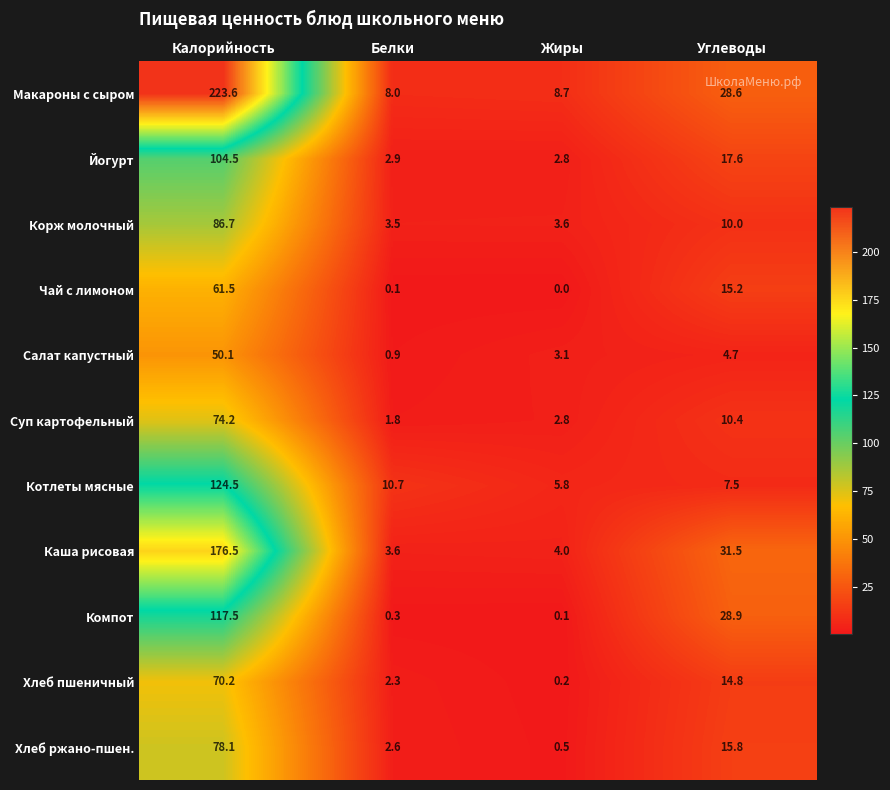

Between Белки and Жиры, which series saw the biggest shift?

Котлеты мясные